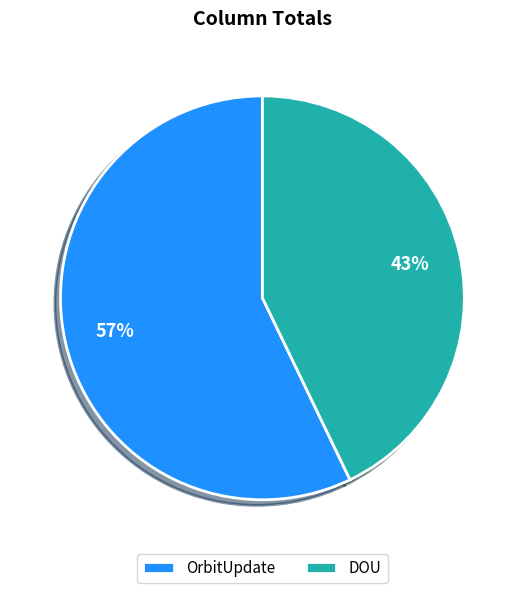

What percentage is the DOU slice, to the nearest percent?

43%